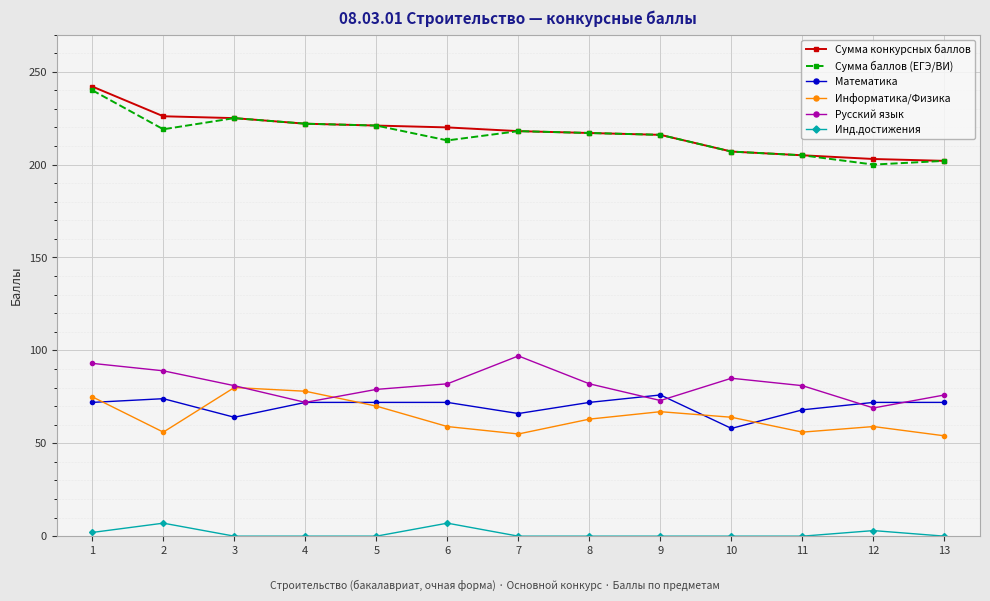

What are all the series names shown in the legend?

Сумма конкурсных баллов, Сумма баллов (ЕГЭ/ВИ), Математика, Информатика/Физика, Русский язык, Инд.достижения